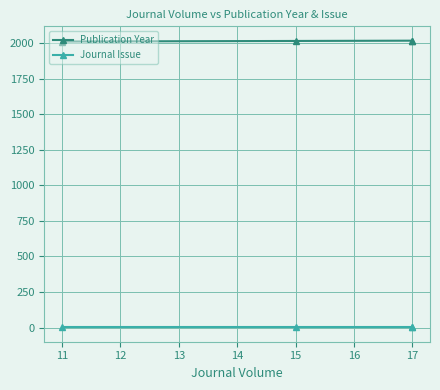

List the series in order of their overall mean, lowest first.

Journal Issue, Publication Year